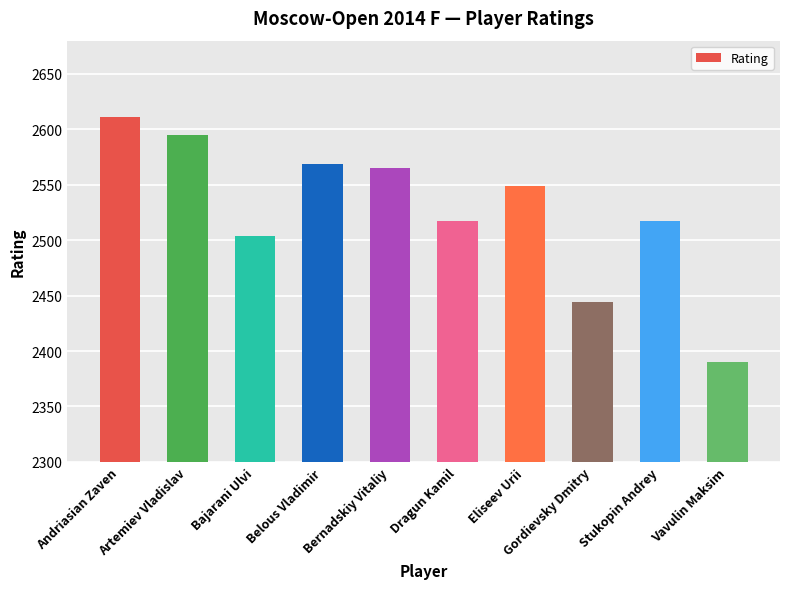

Approximately how many times larger is the value at Eliseev Urii compared to Artemiev Vladislav?

1.0